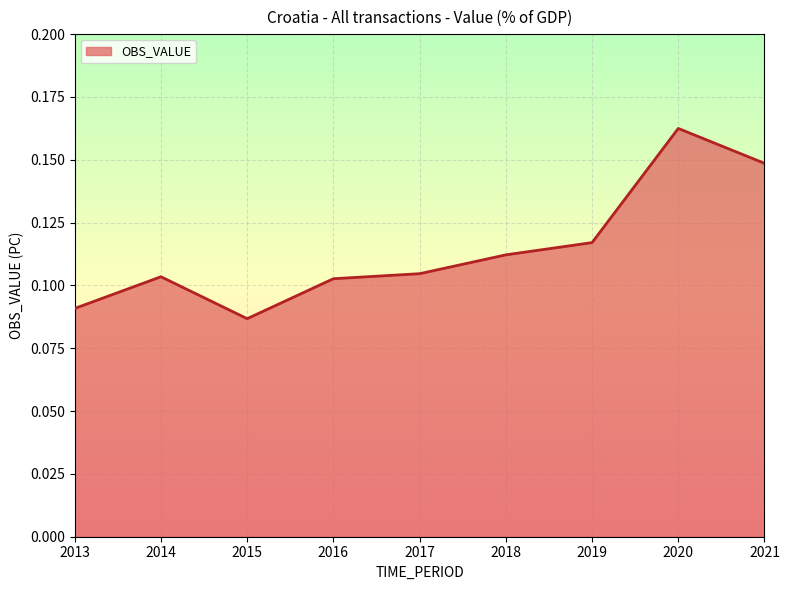

Between 2016 and 2017, which is larger?

2017